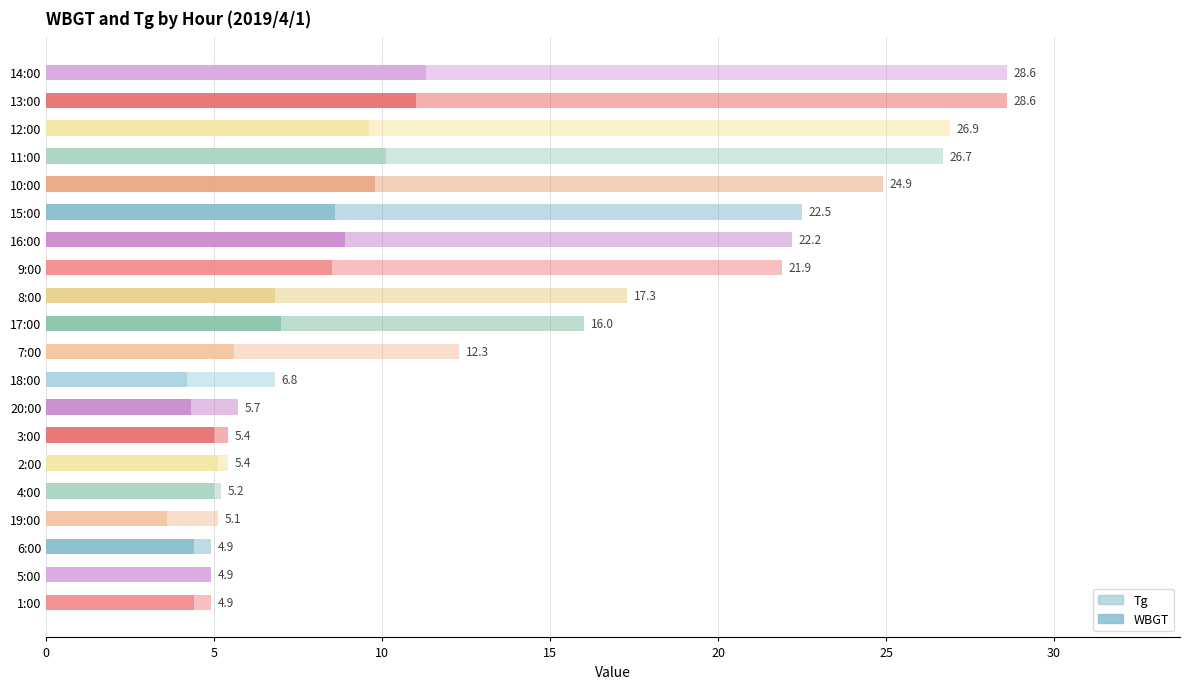

Is the value of WBGT at 5:00 greater than the value of Tg at 8:00?

No